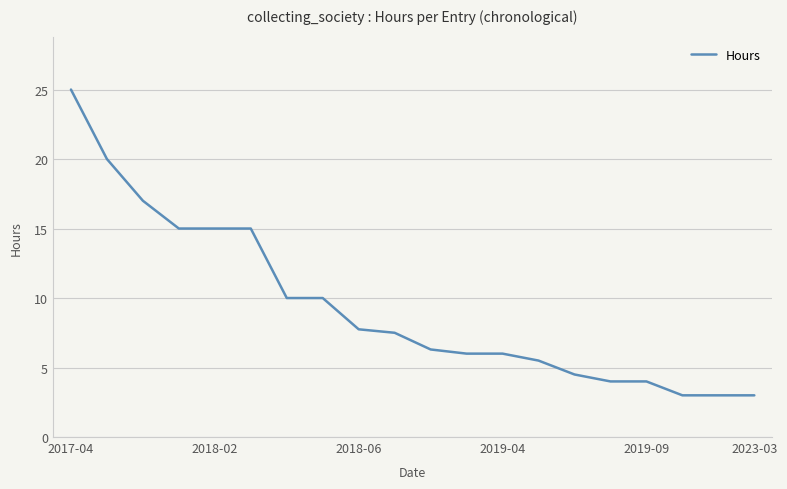

What is the minimum value shown in the chart?

3.0